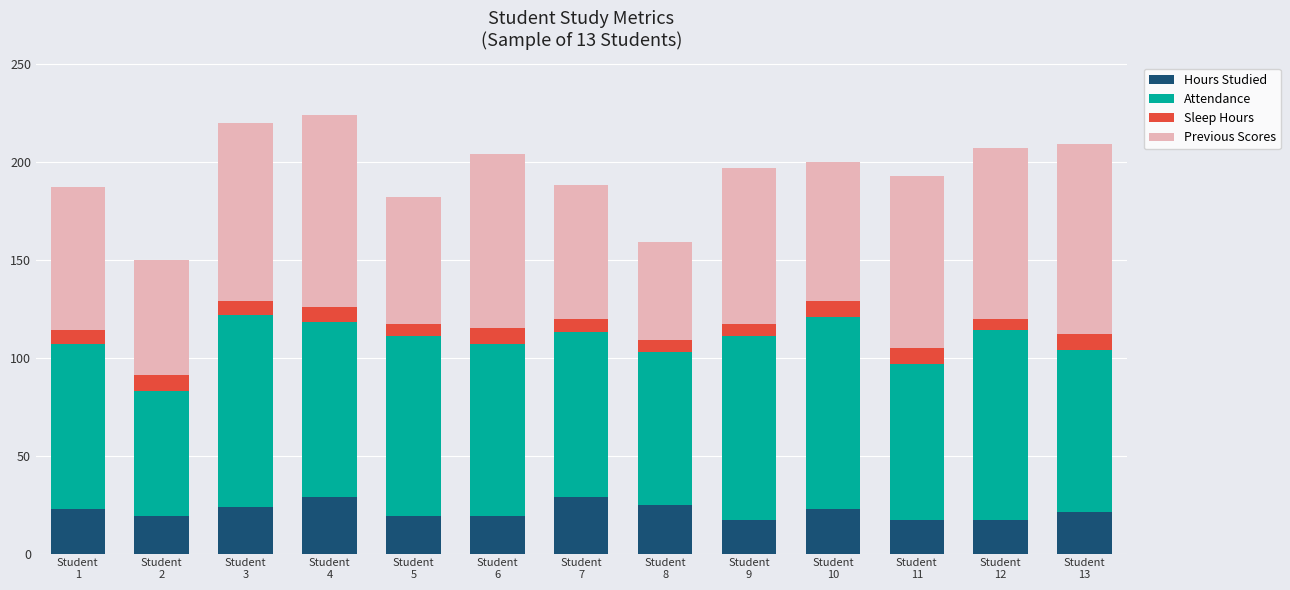

At which label does Hours Studied first exceed 21?

Student
1